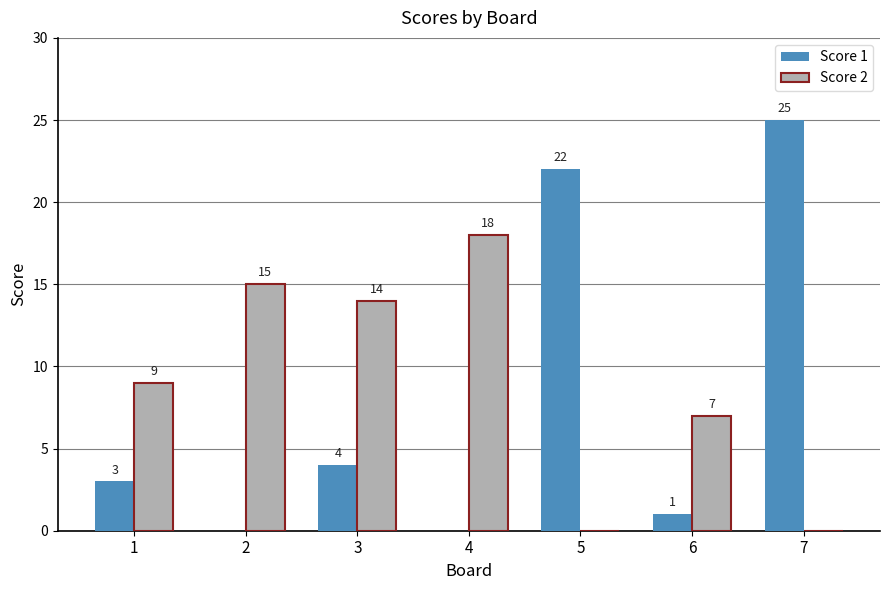

What value does the Score 2 series have at 3, to the nearest 10?

10